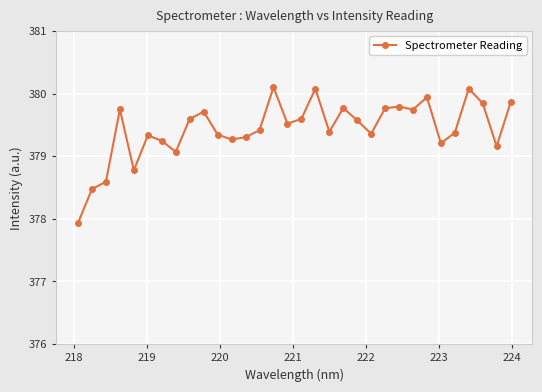

True or false: there are more than 1 points higher than both neighbors.

True